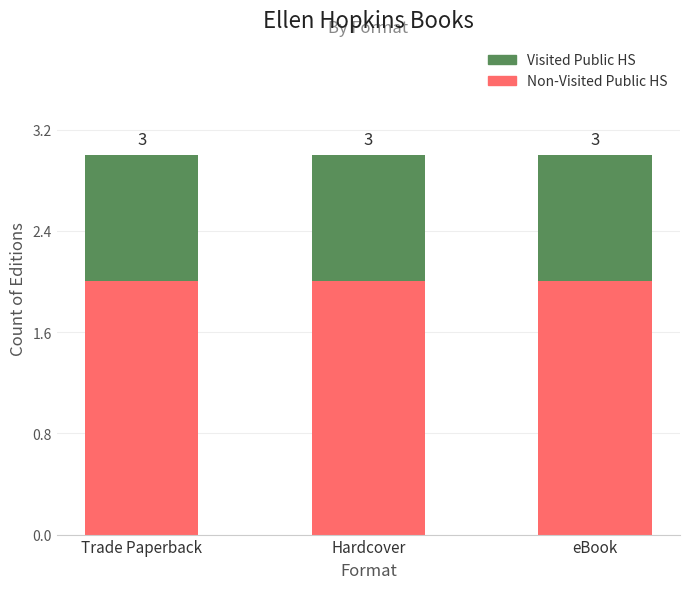

Does the chart contain stacked bars?

Yes